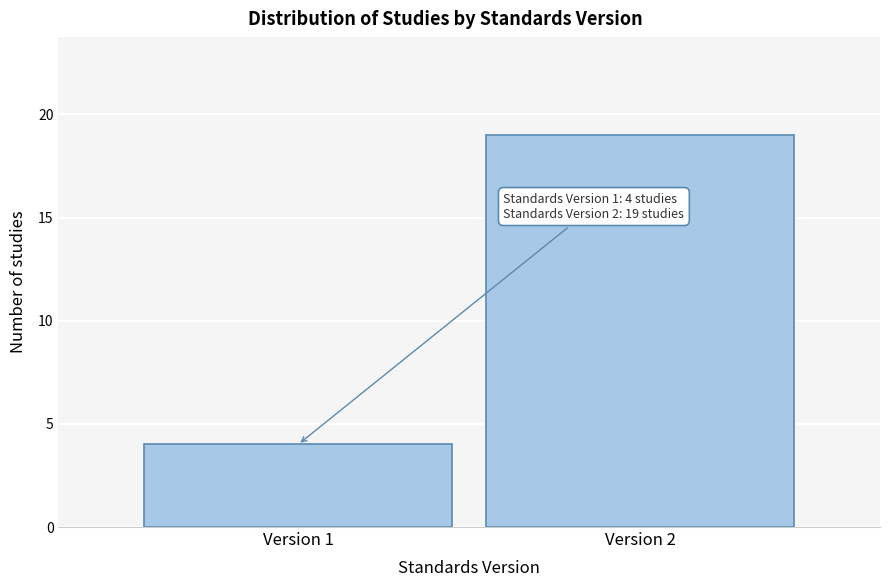

Reading left to right, what are all the values shown in this chart?

4	19